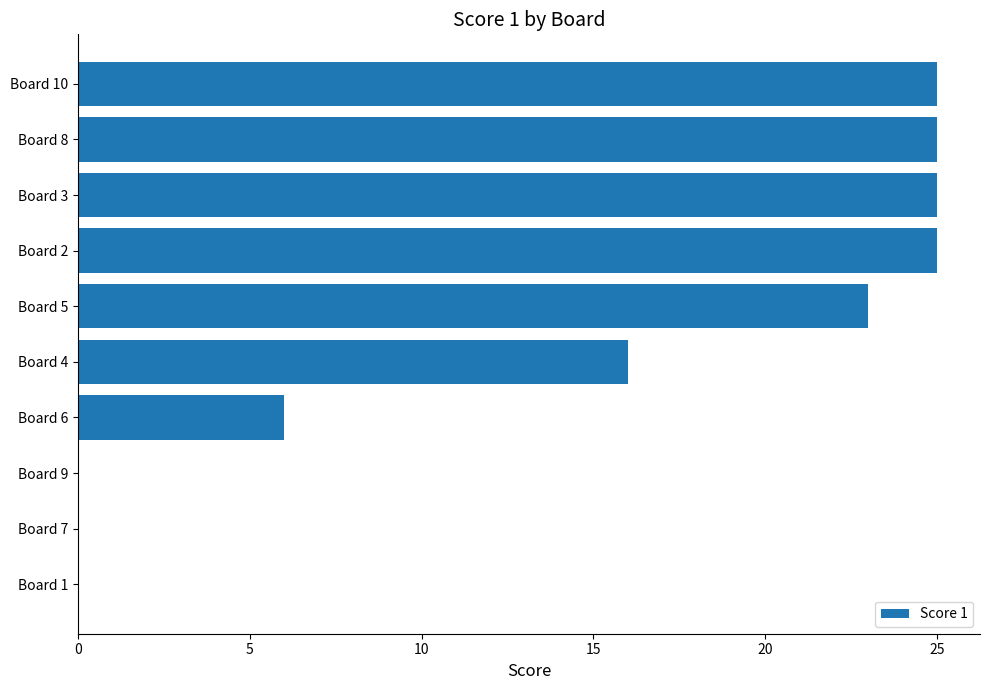

Between Board 9 and Board 8, which is larger?

Board 8